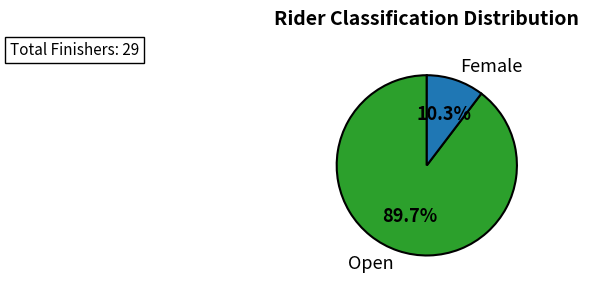

How many segments does this pie chart have?

2